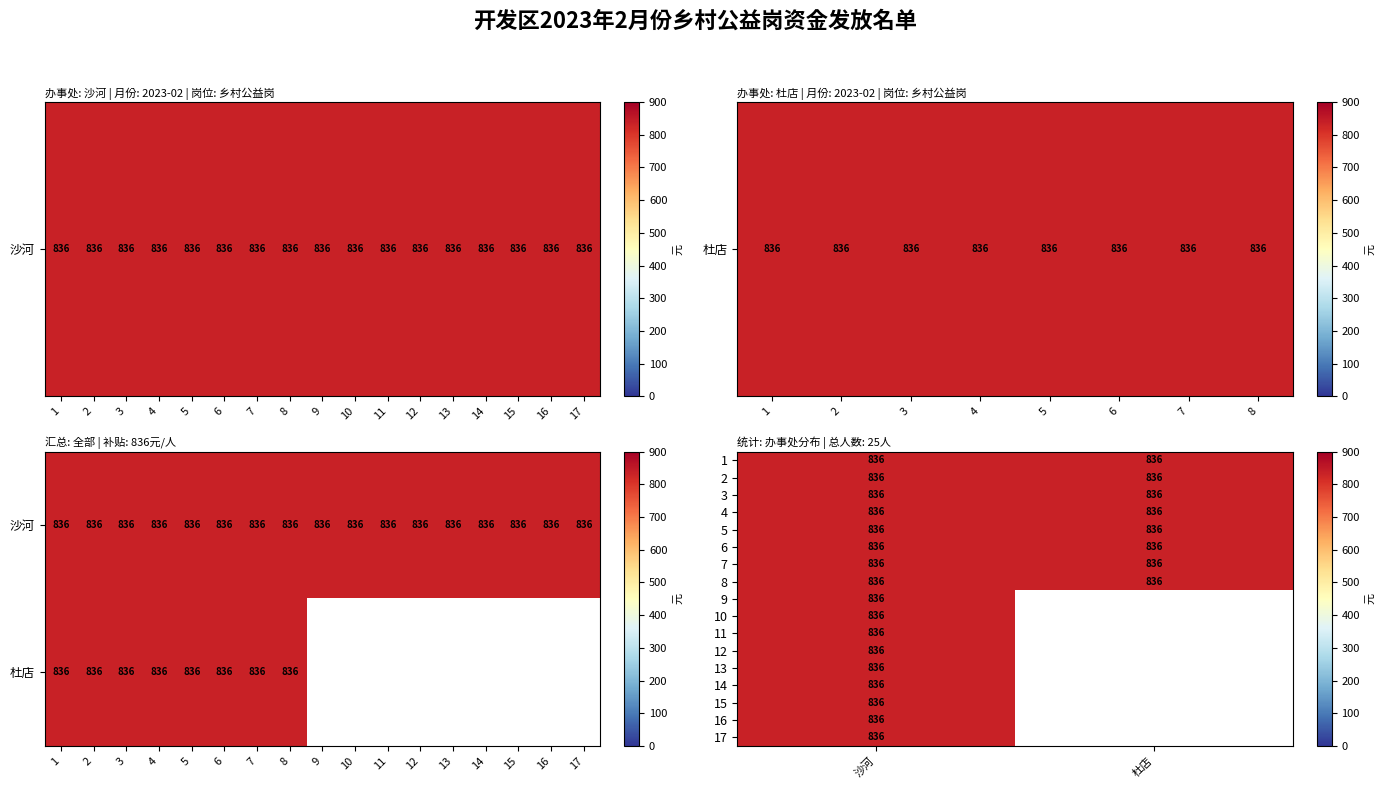

The value of 杜店 at 16 is 357. True or false?

False